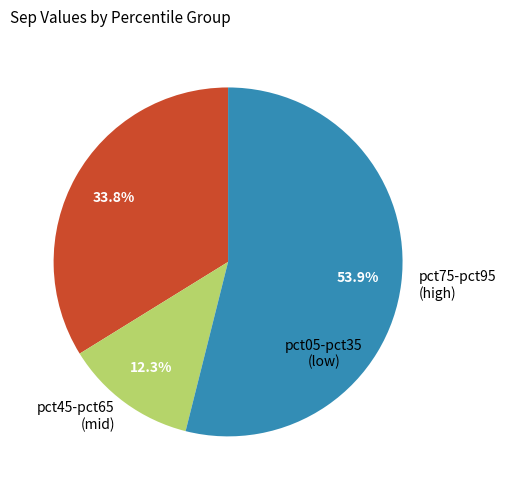

Count the number of slices in the pie.

3